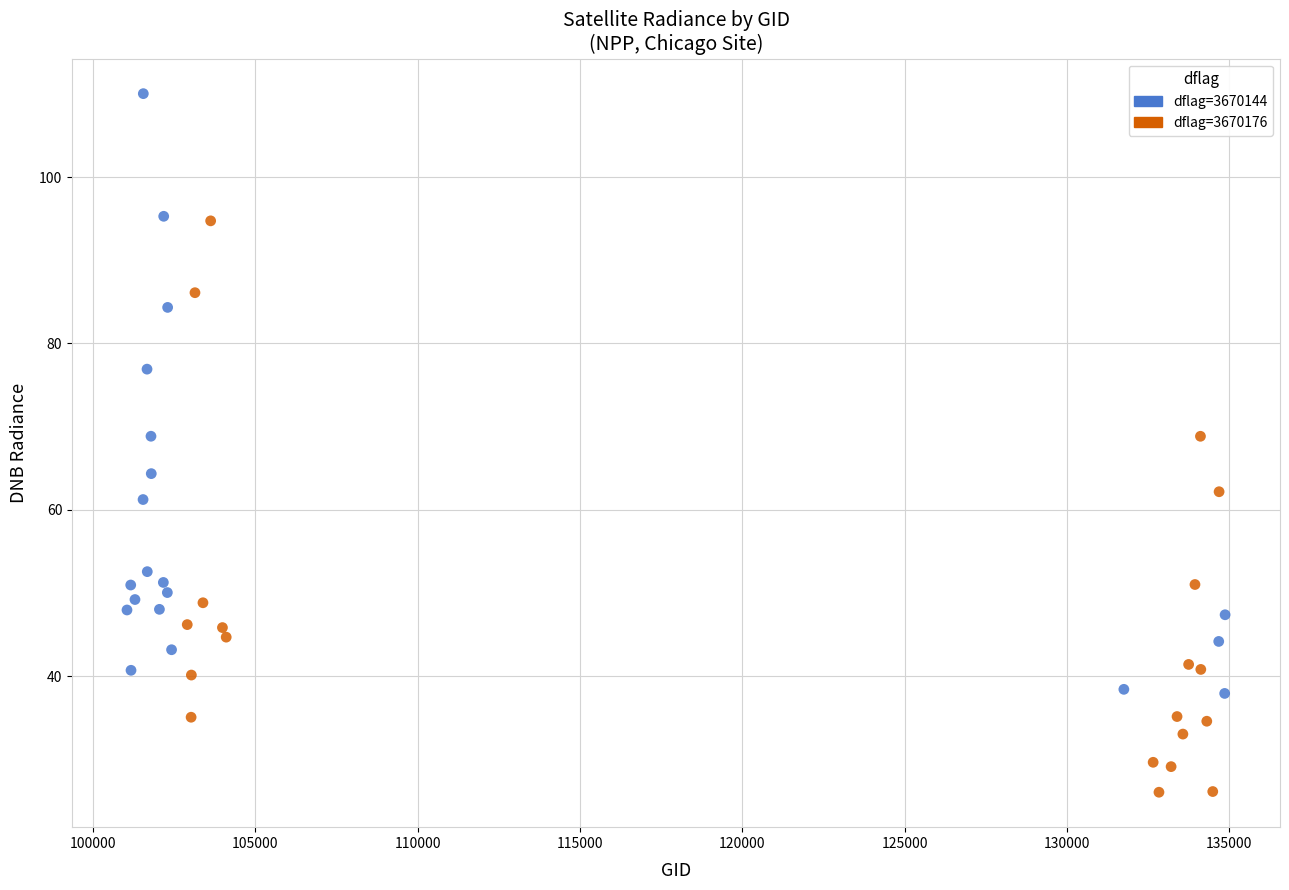

What are all the series names shown in the legend?

dflag=3670144, dflag=3670176